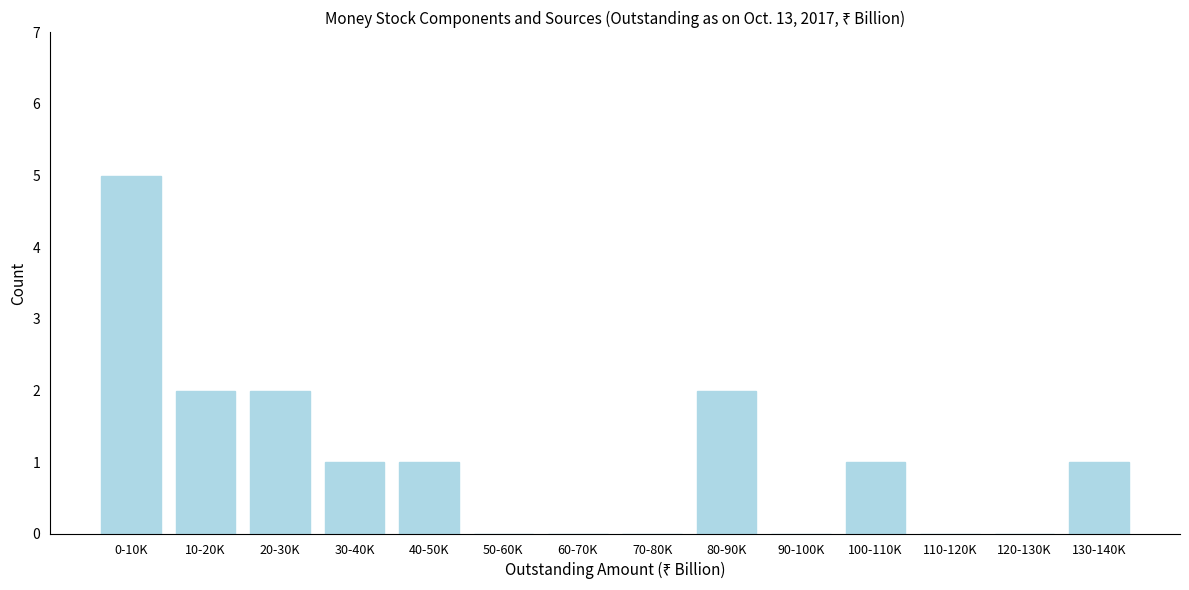

Reading left to right, extract all data points from this chart.

0-10K=5	10-20K=2	20-30K=2	30-40K=1	40-50K=1	50-60K=0	60-70K=0	70-80K=0	80-90K=2	90-100K=0	100-110K=1	110-120K=0	120-130K=0	130-140K=1